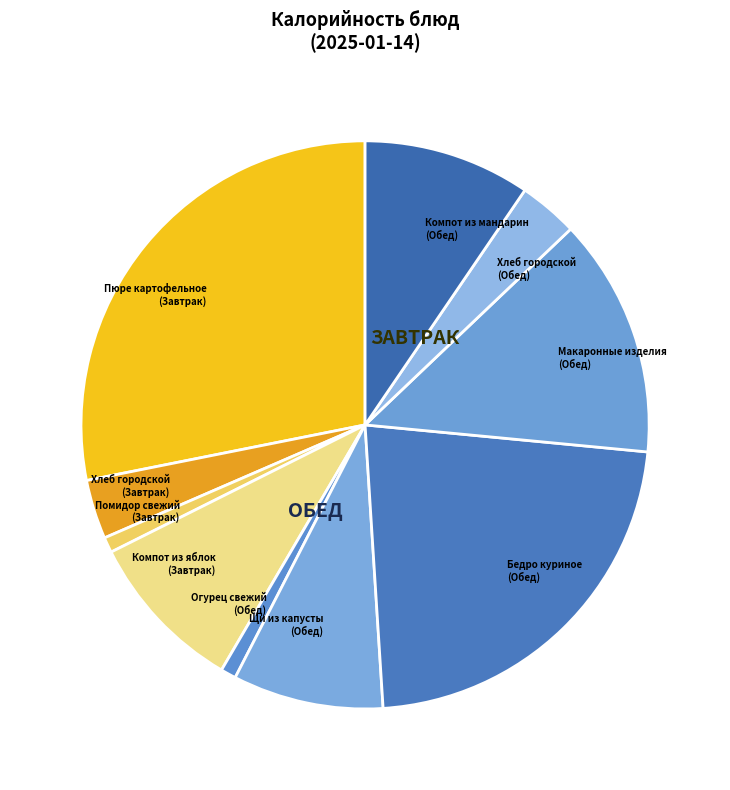

Is it true that Компот из мандарин (Обед) is 3% of the pie?

False